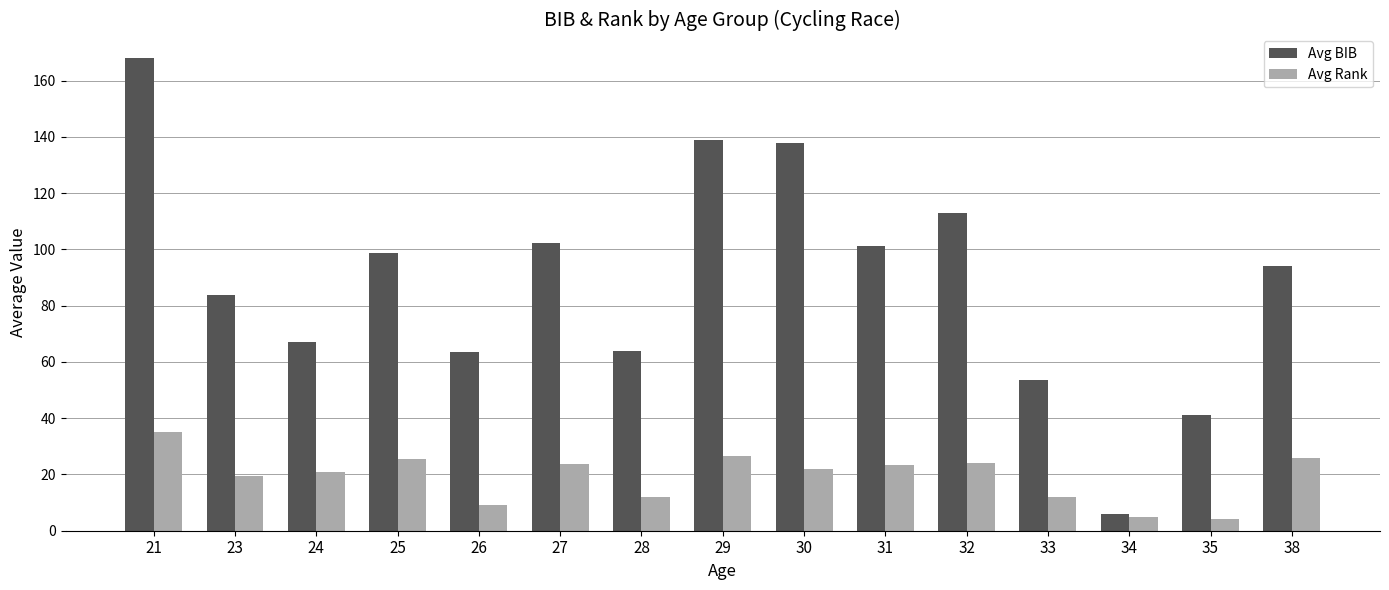

The value of Avg BIB at 25 is 98.8. True or false?

True